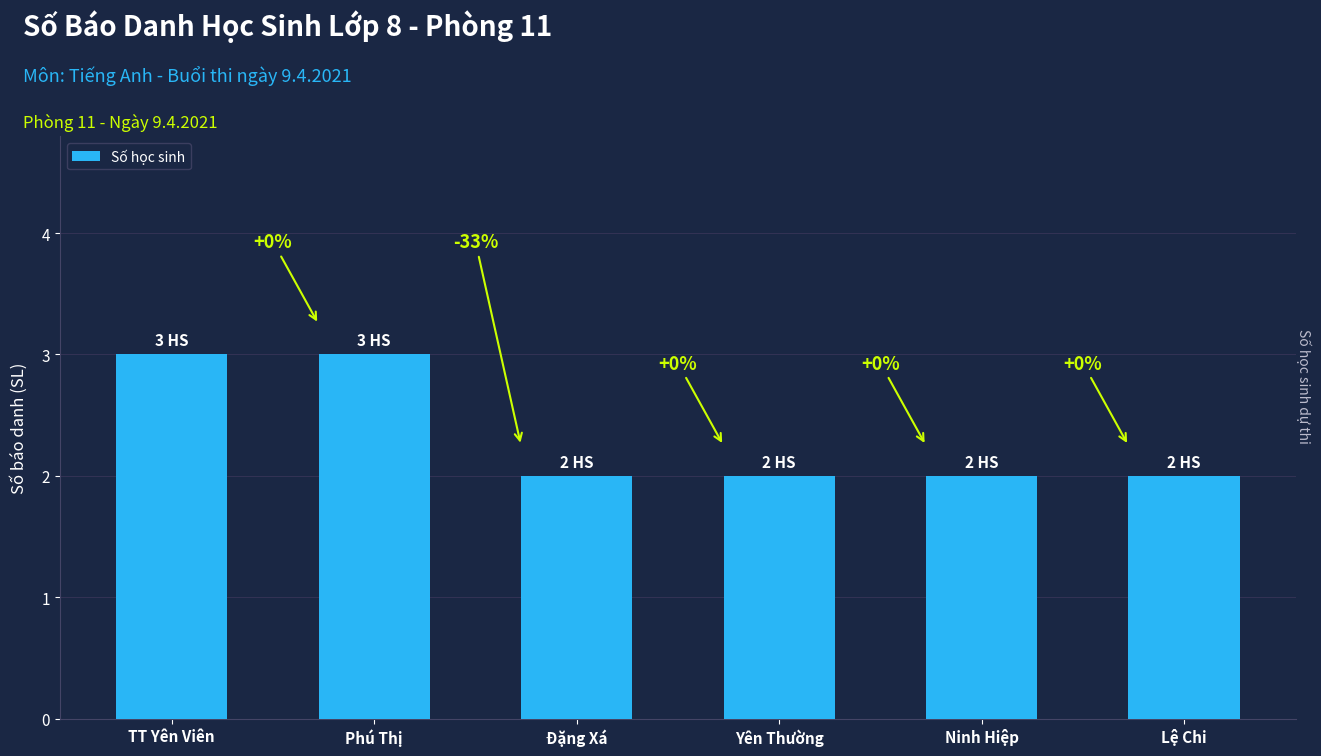

Rank the categories by value from lowest to highest.

Đặng Xá, Yên Thường, Ninh Hiệp, Lệ Chi, TT Yên Viên, Phú Thị